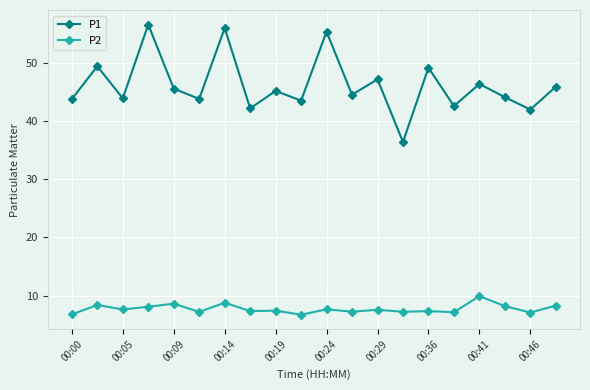

In P1, how many points are lower than both neighbors (excluding endpoints)?

8